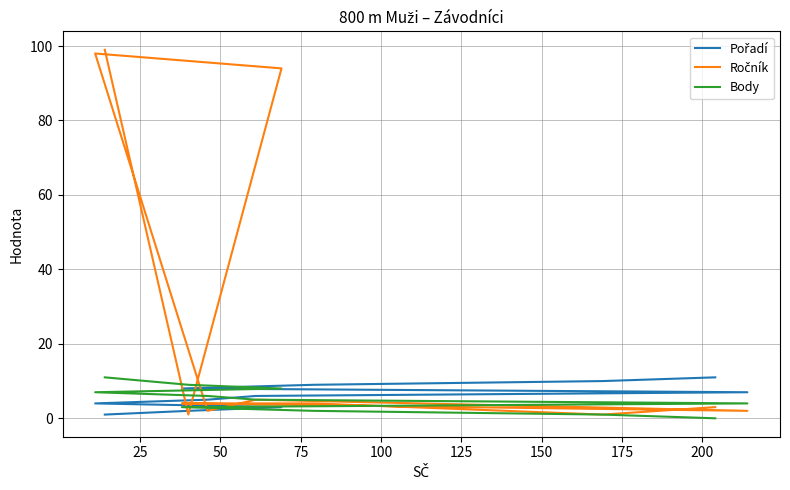

How many data points in Ročník are above 4?

4